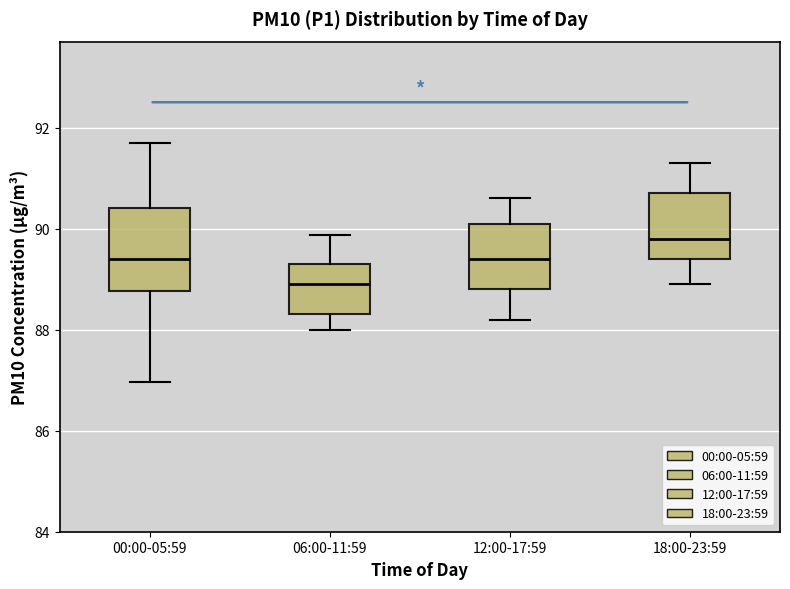

Reading left to right, read every box against the y-axis: the position of its median line, the range the box covers, and the ends of its whiskers. The values are not printed on the chart, so give them approximately, as read against the axis.

00:00-05:59: median 89.4, box 88.8 to 90.4, whiskers 87.0 to 91.8
06:00-11:59: median 89.0, box 88.4 to 89.4, whiskers 88.0 to 89.8
12:00-17:59: median 89.4, box 88.8 to 90.2, whiskers 88.2 to 90.6
18:00-23:59: median 89.8, box 89.4 to 90.8, whiskers 89.0 to 91.4